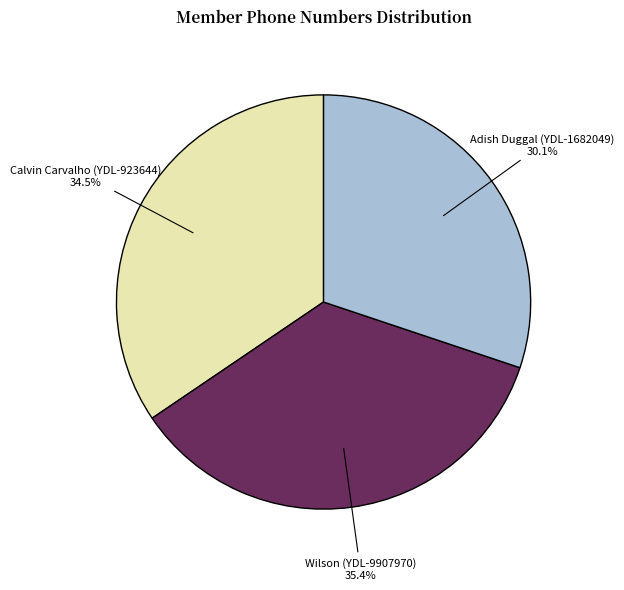

What portion of the pie excludes Adish Duggal (YDL-1682049)?

69.9%